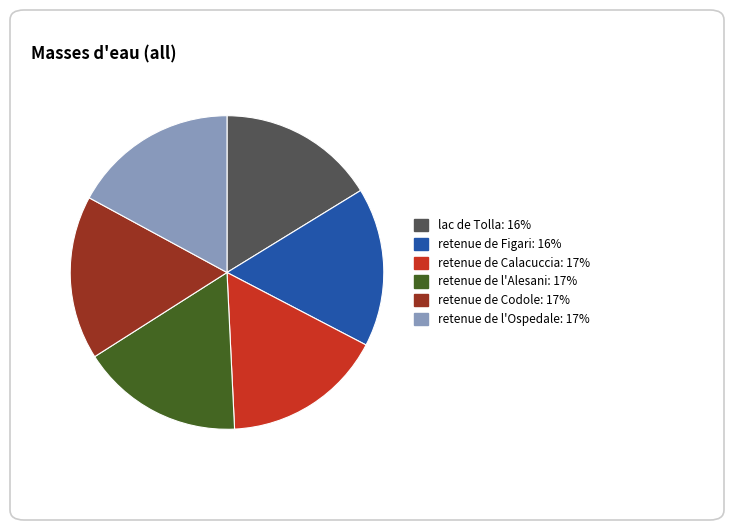

Is there a majority slice in this chart?

No